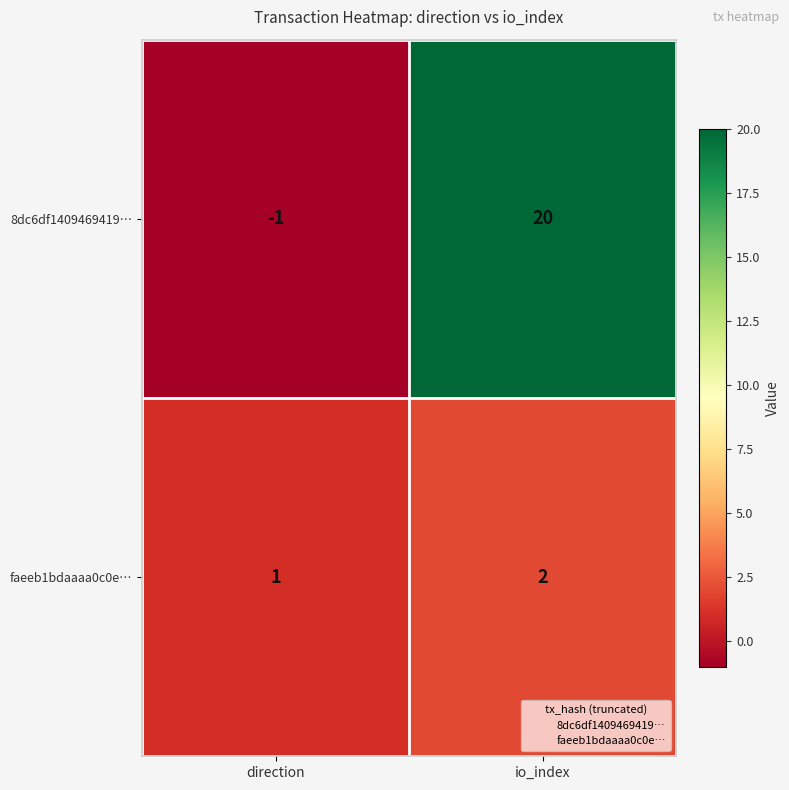

Reading left to right, list all the values displayed in this chart.

8dc6df1409469419…: -1	20
faeeb1bdaaaa0c0e…: 1	2